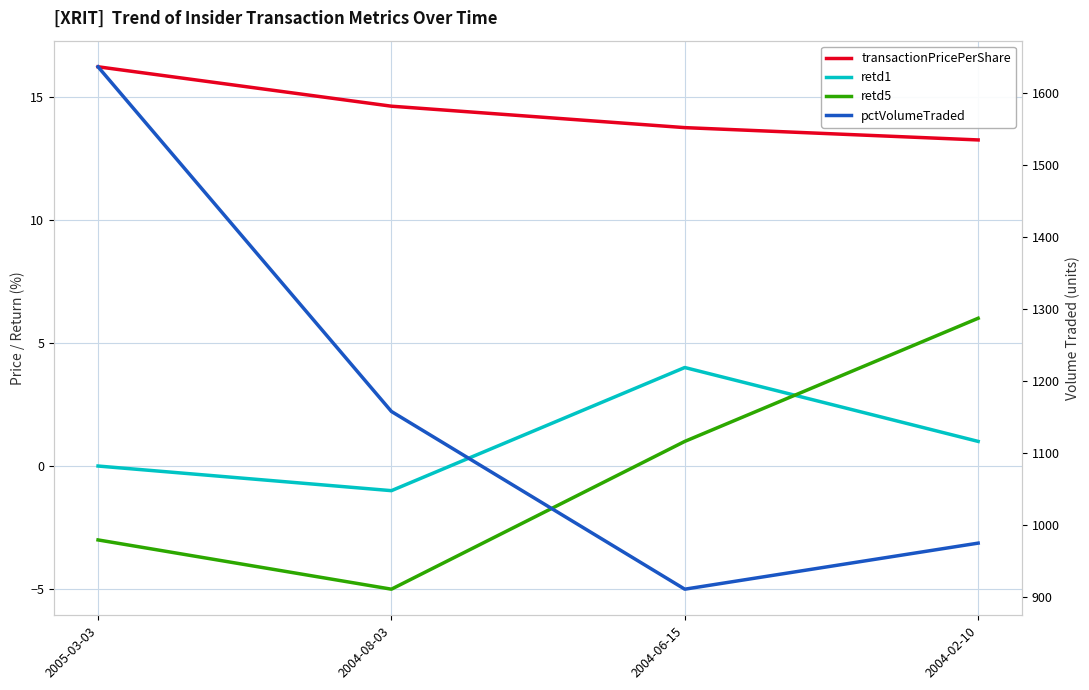

True or false: retd5 has a value of -2.1 at 2004-08-03.

False